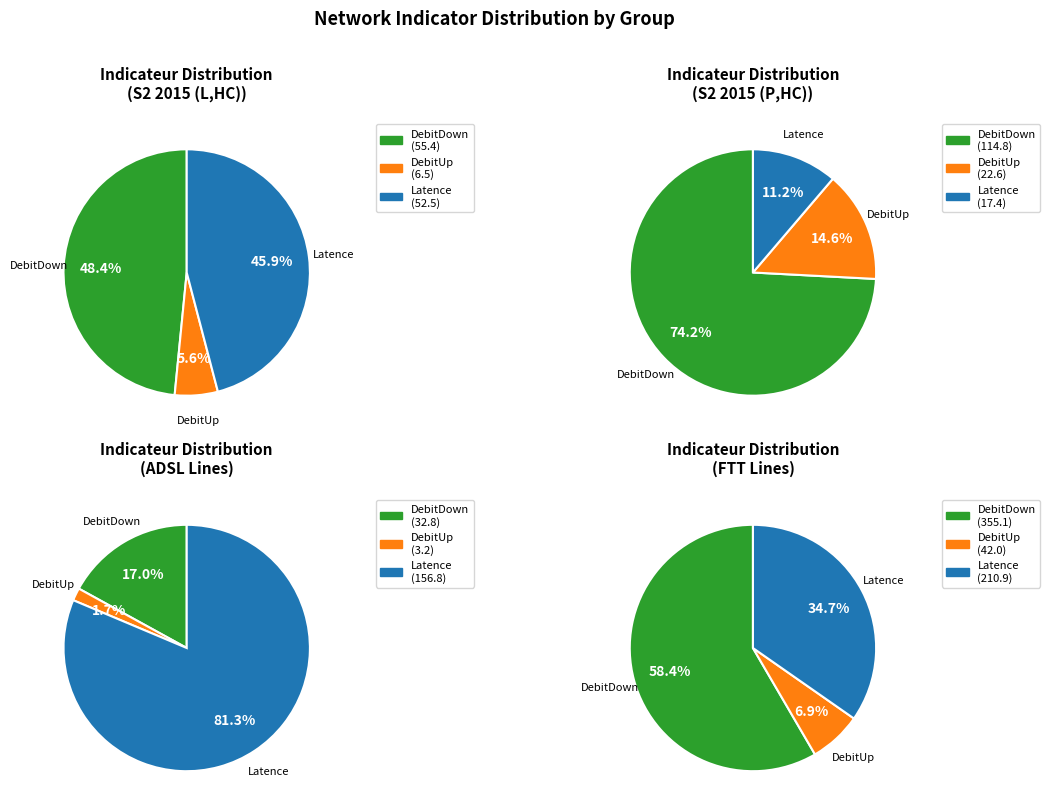

How many segments does this pie chart have?

3